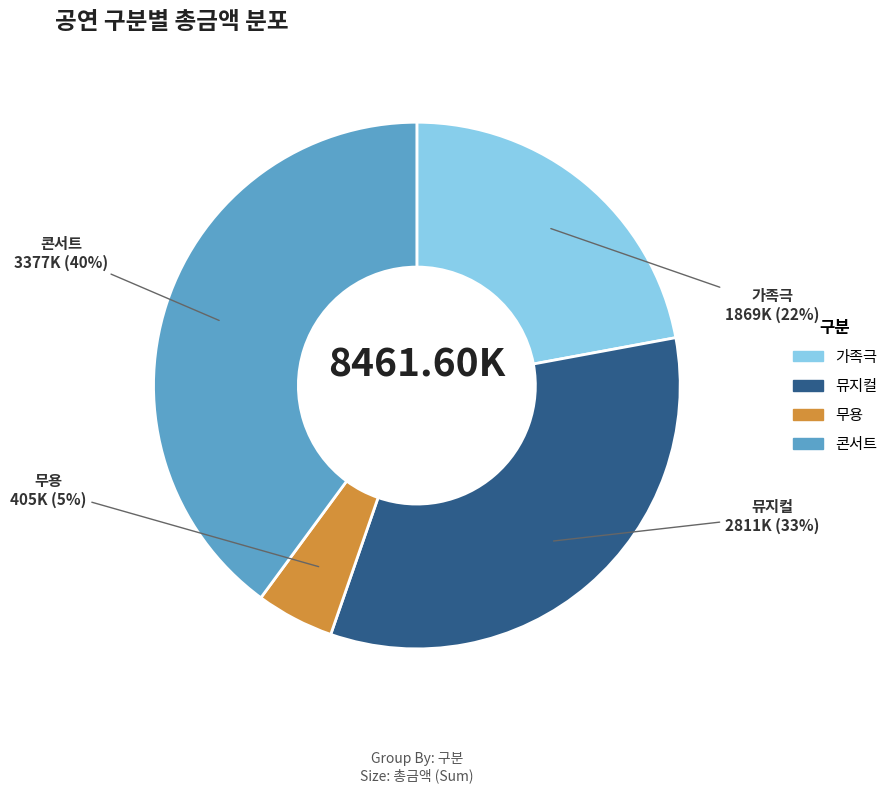

How many segments does this pie chart have?

4